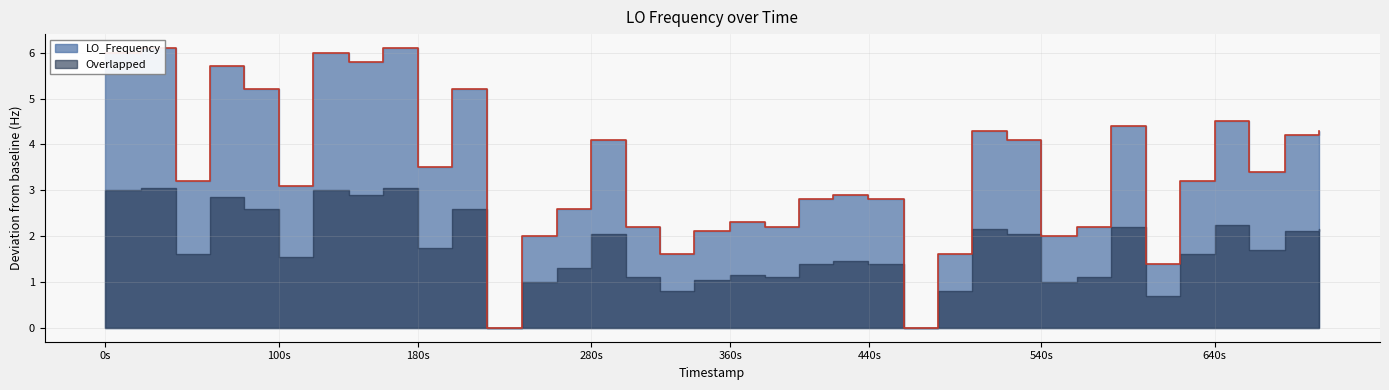

What is the label of the 8th point from the left?

640s